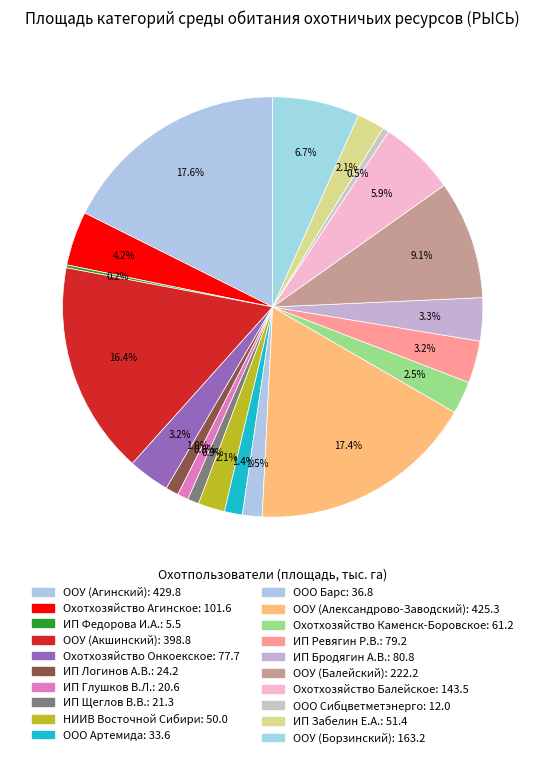

To the nearest percent, what is the combined percentage of Охотхозяйство Каменск-Боровское and ИП Забелин Е.А.?

5%